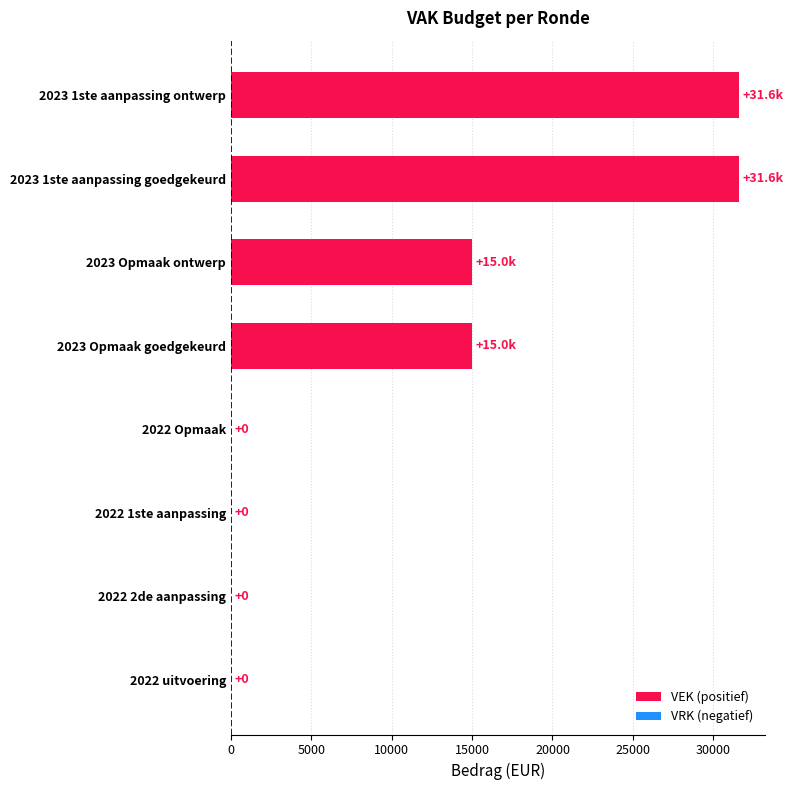

How many values are between 0 and 31617?

8